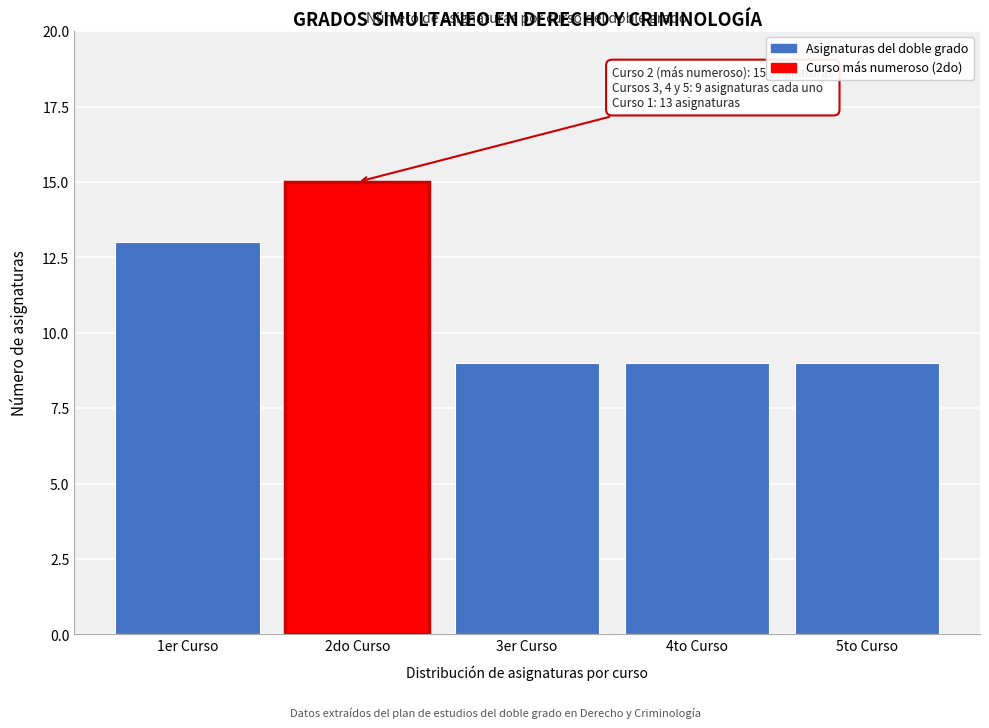

Reading left to right, what are all the values shown in this chart?

13	15	9	9	9